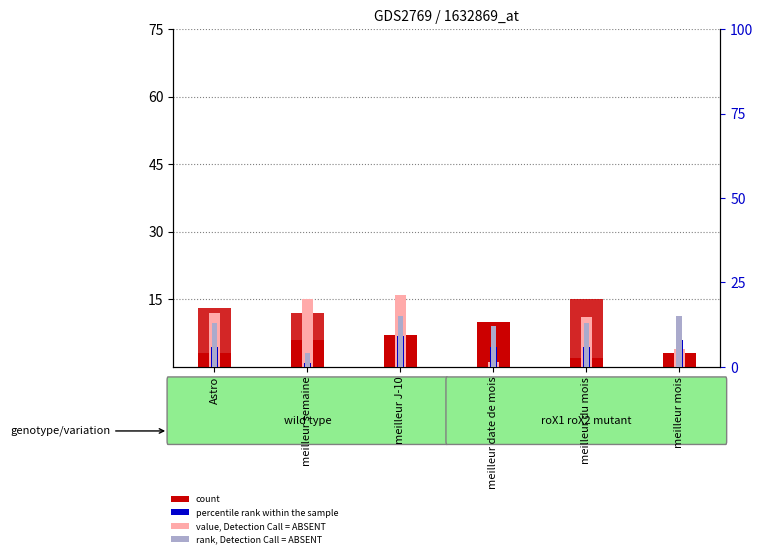

Reading right to left, extract all data points from this chart.

count: meilleur mois=3	meilleur du mois=2	meilleur date de mois=10	meilleur J-10=7	meilleur semaine=6	Astro=3
value, Detection Call = ABSENT: meilleur mois=4	meilleur du mois=11	meilleur date de mois=1	meilleur J-10=16	meilleur semaine=15	Astro=12
percentile rank within the sample: meilleur mois=8	meilleur du mois=6	meilleur date de mois=6	meilleur J-10=9	meilleur semaine=1	Astro=6
rank, Detection Call = ABSENT: meilleur mois=15	meilleur du mois=13	meilleur date de mois=12	meilleur J-10=15	meilleur semaine=4	Astro=13